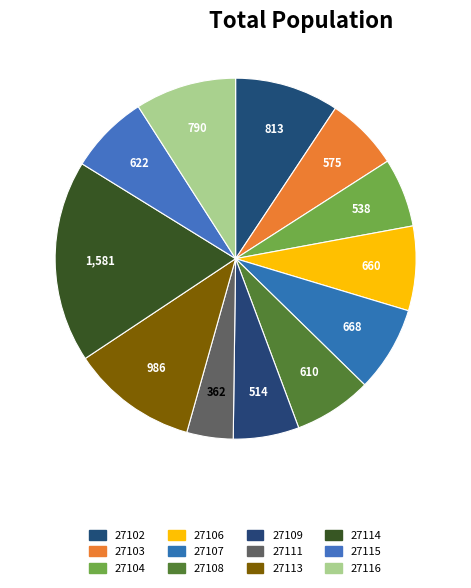

What is the largest slice in the pie chart?

27114